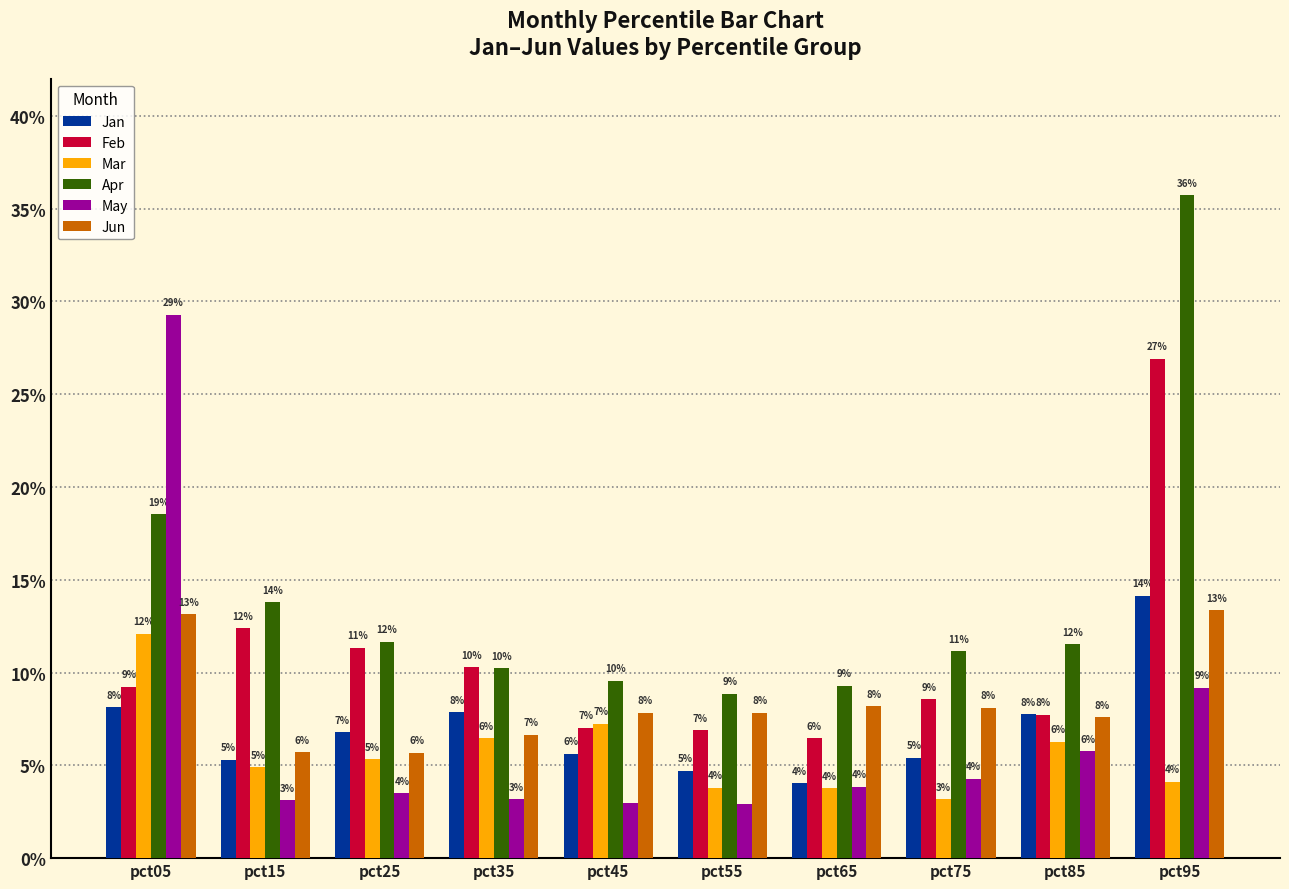

What is the sum of the Jun values at pct85 and pct35?

0.1